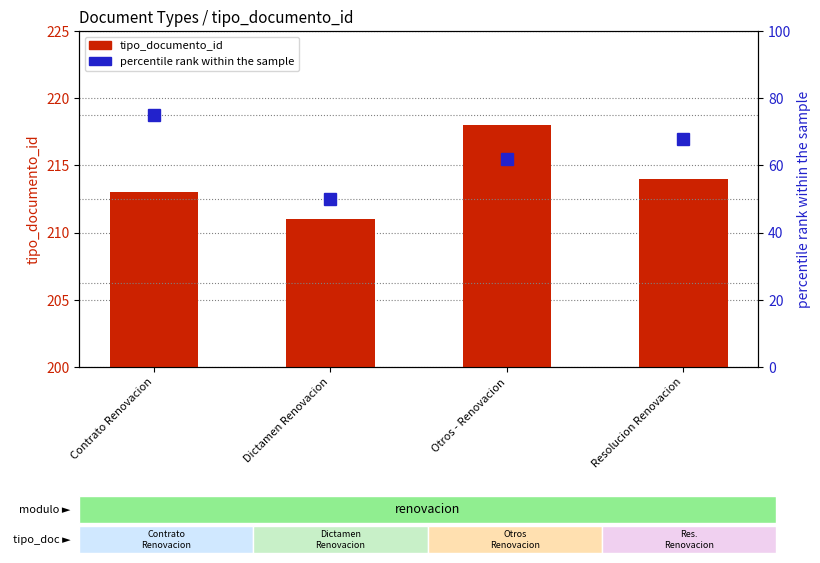

At how many categories does at least one series exceed 94?

4